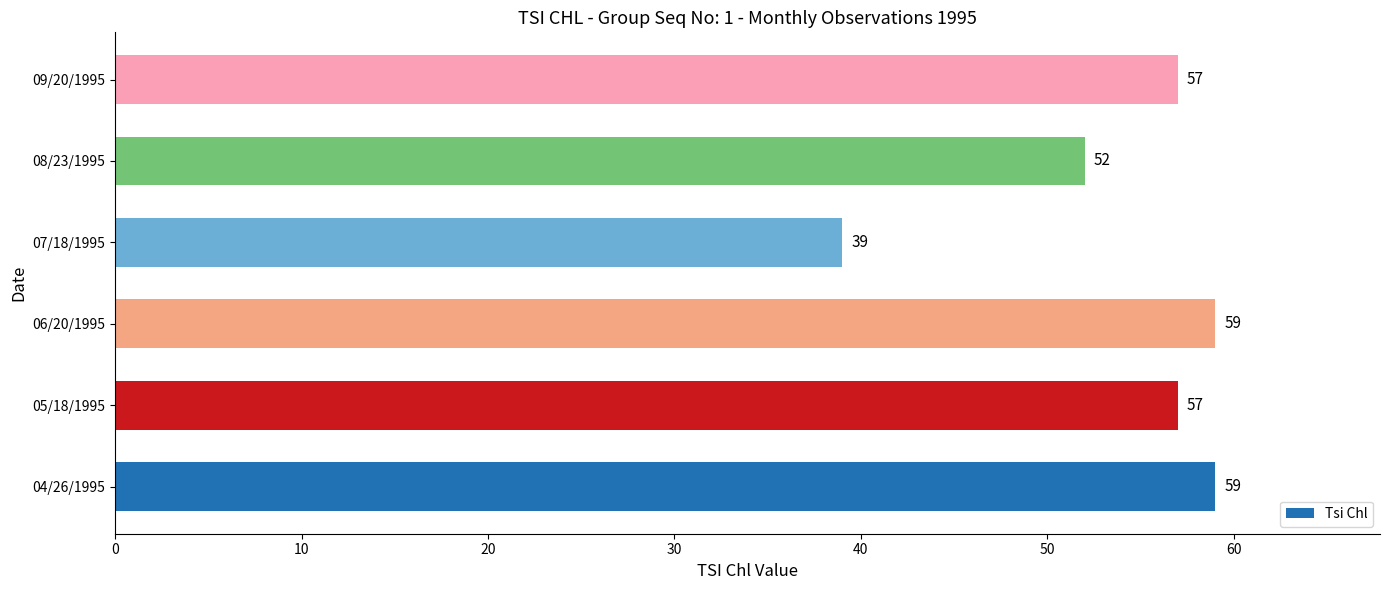

What is the maximum value shown in the chart?

59